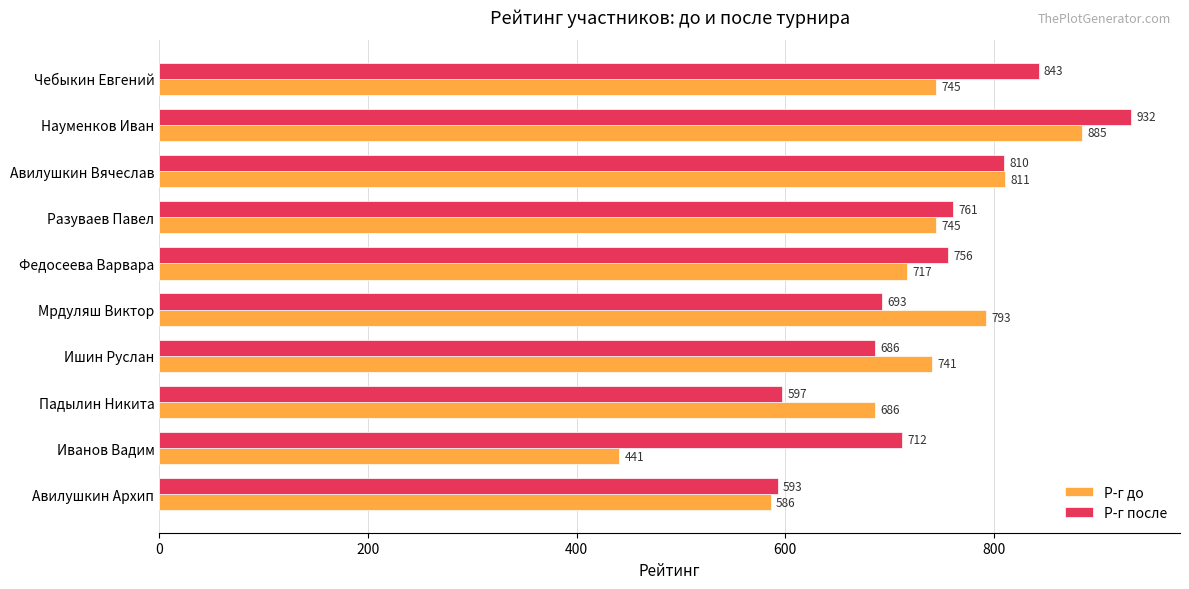

Which series has the largest total across all categories?

Р-г после